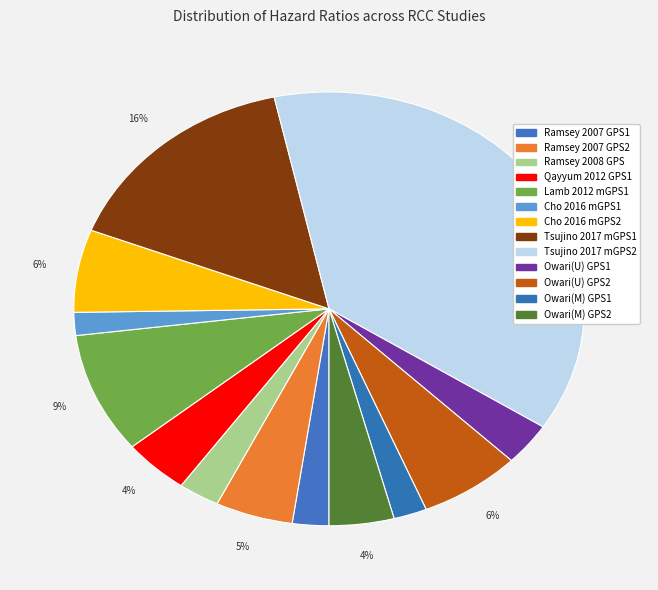

Does Tsujino 2017 mGPS2 represent more than half of the total?

No